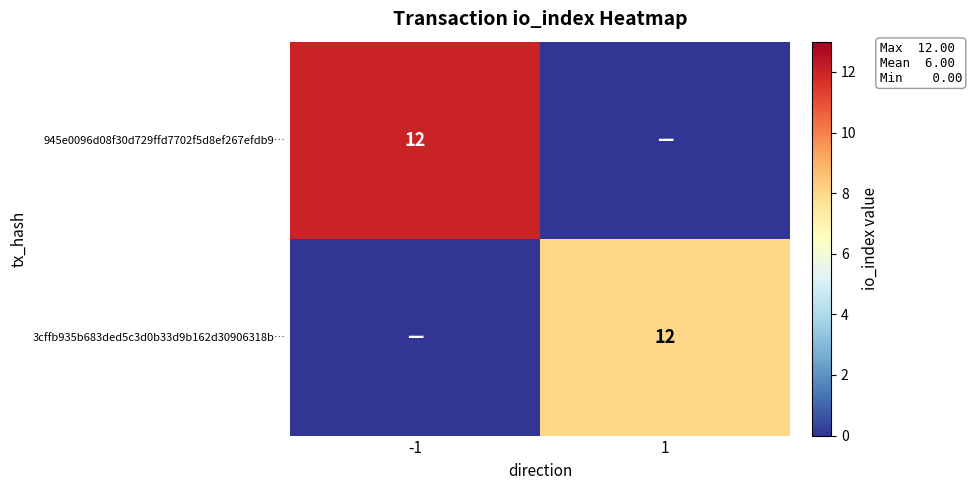

Is it true that 3cffb935b683ded5c3d0b33d9b162d30906318b… equals 12 at 1?

True